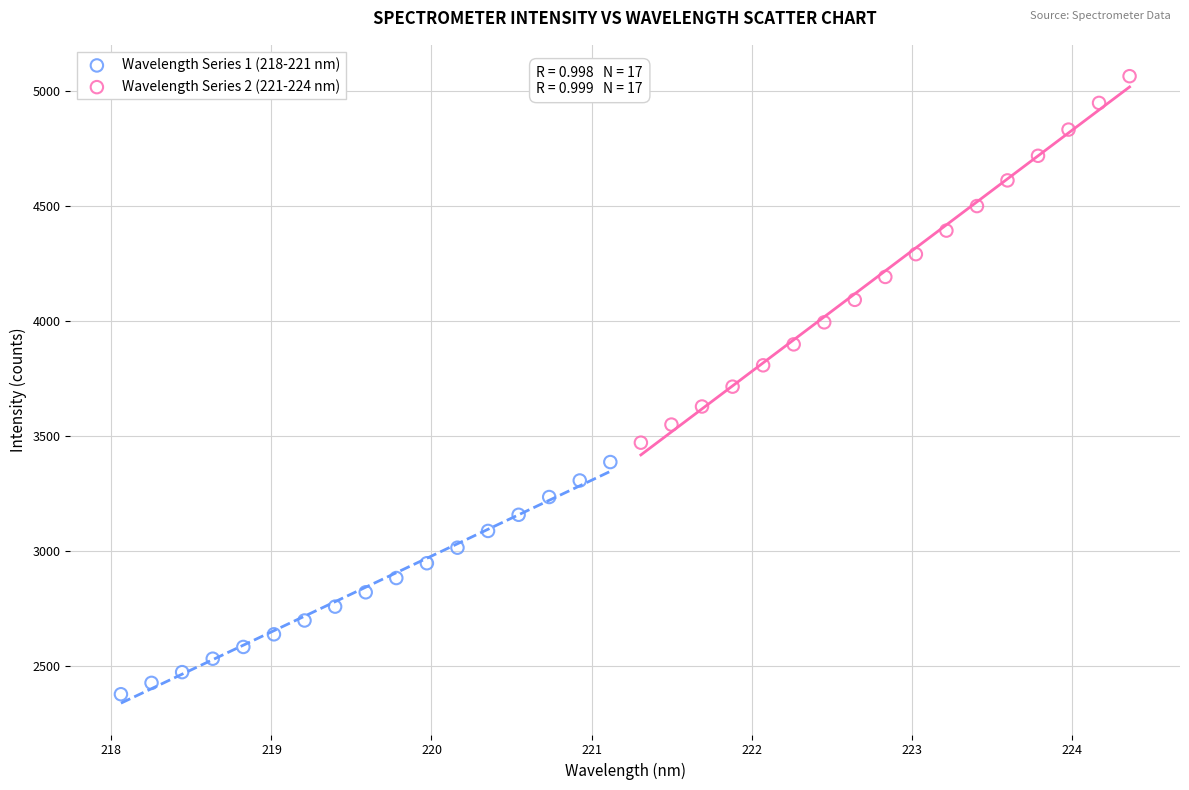

Which series reaches the maximum Y coordinate?

Wavelength Series 2 (221-224 nm)